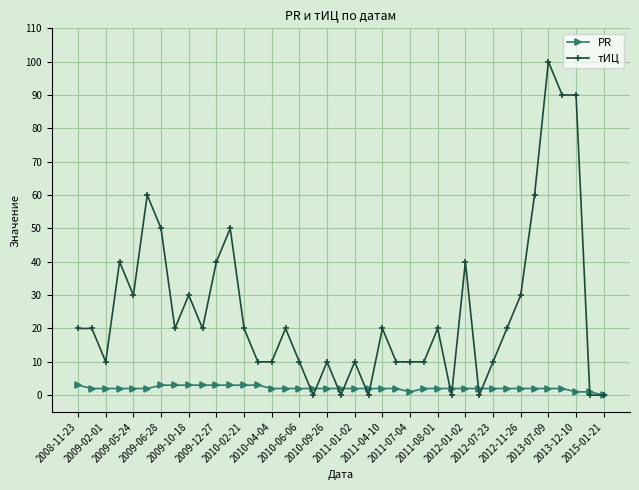

At how many categories does at least one series exceed 80?

3